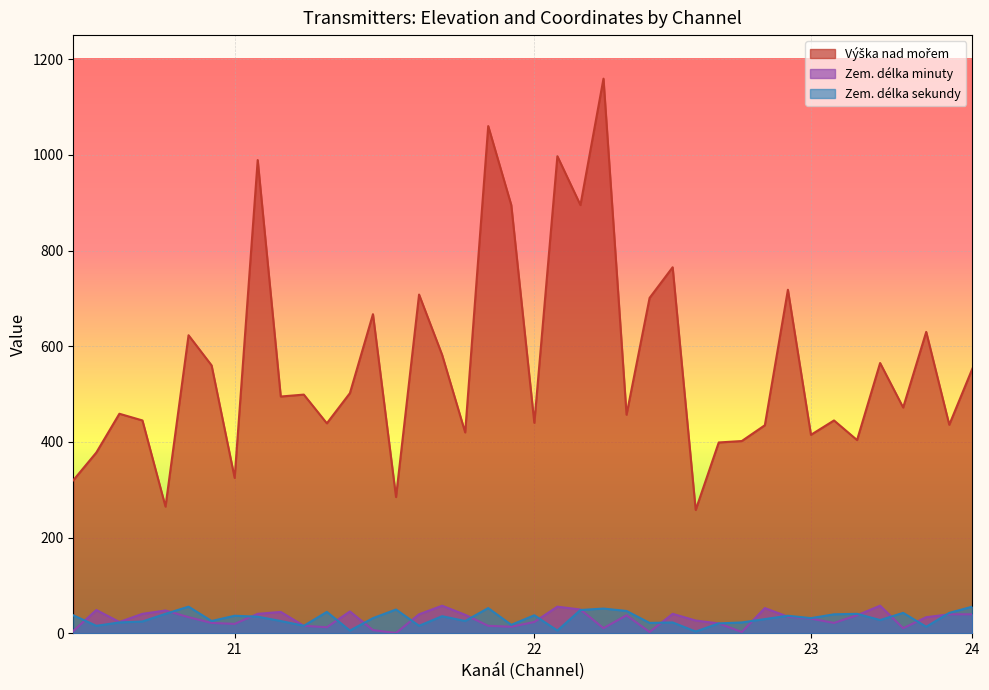

Does the chart display data point markers on the line(s)?

No